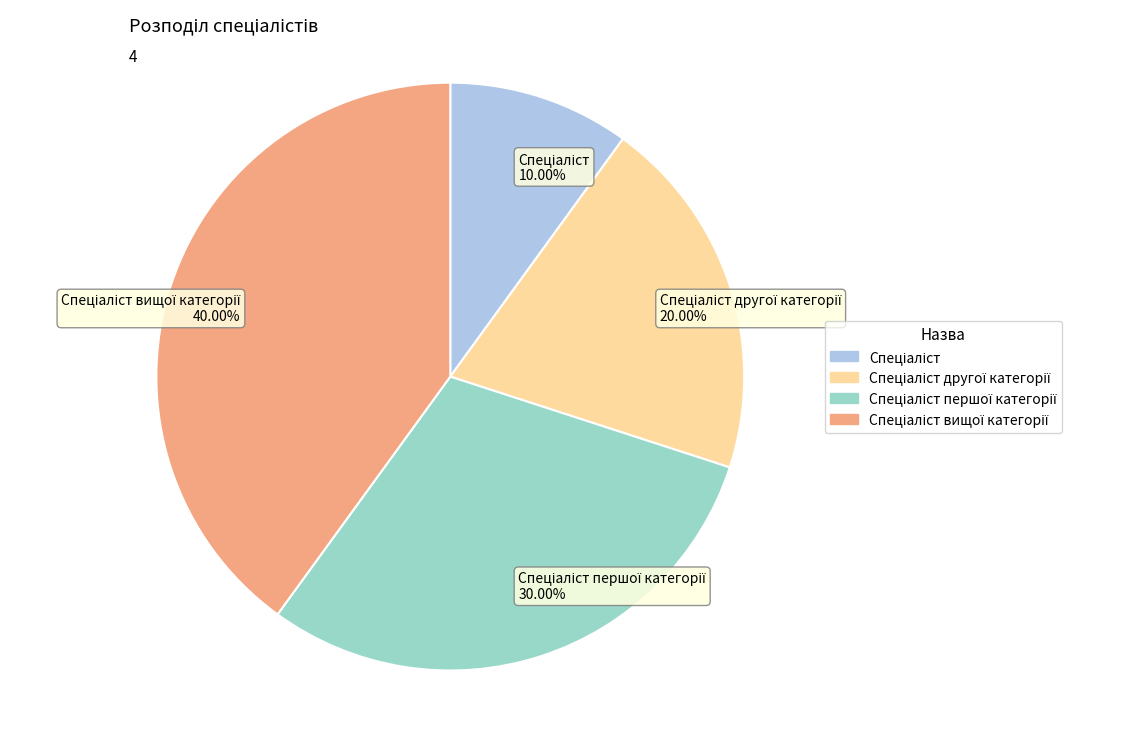

Does any single category account for the majority?

No